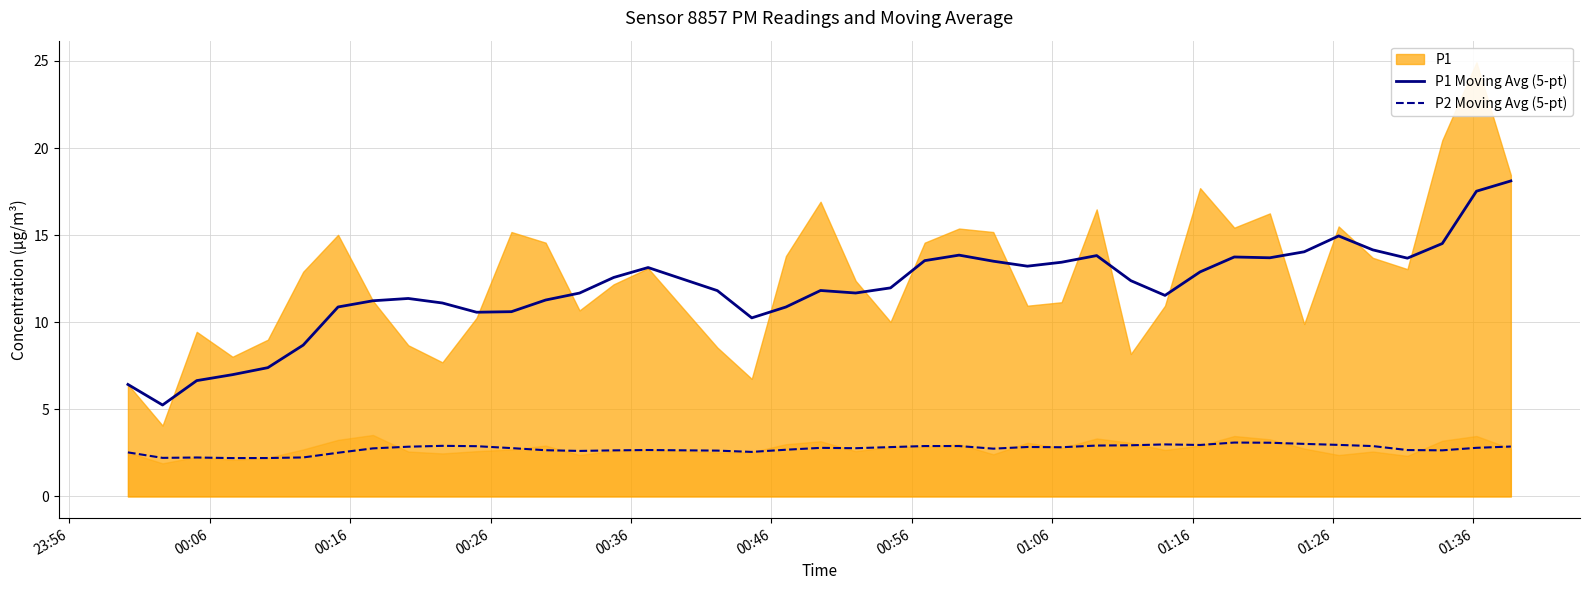

True or false: P1 Moving Avg (5-pt) and P2 Moving Avg (5-pt) cross at least once.

False